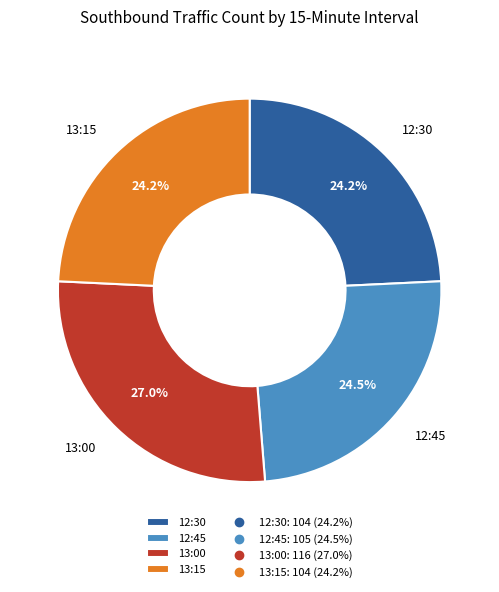

How many slices are in this pie chart?

4